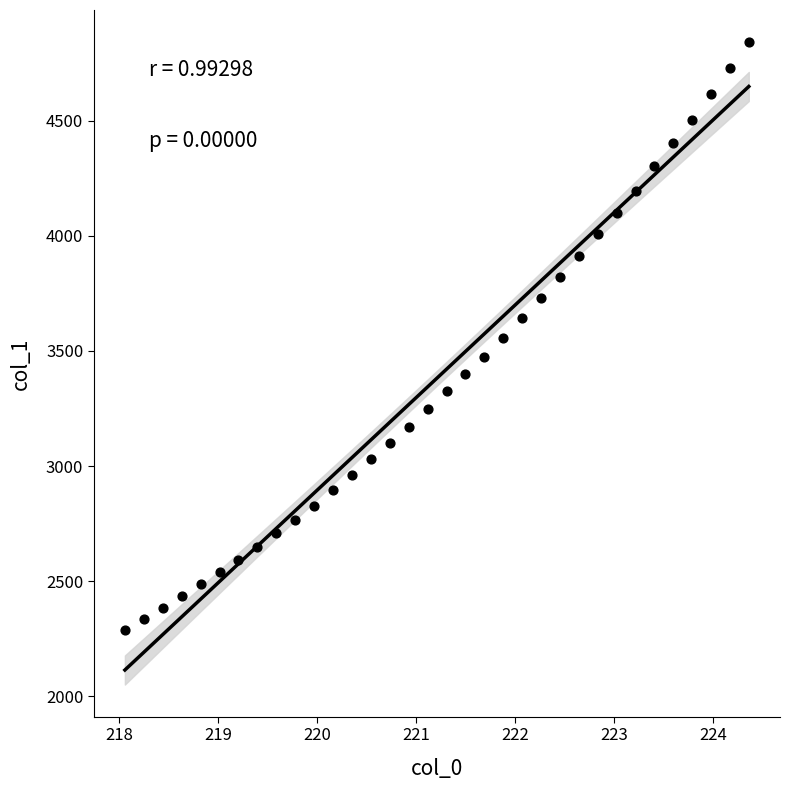

What is the range of X values (max minus min)?

6.3